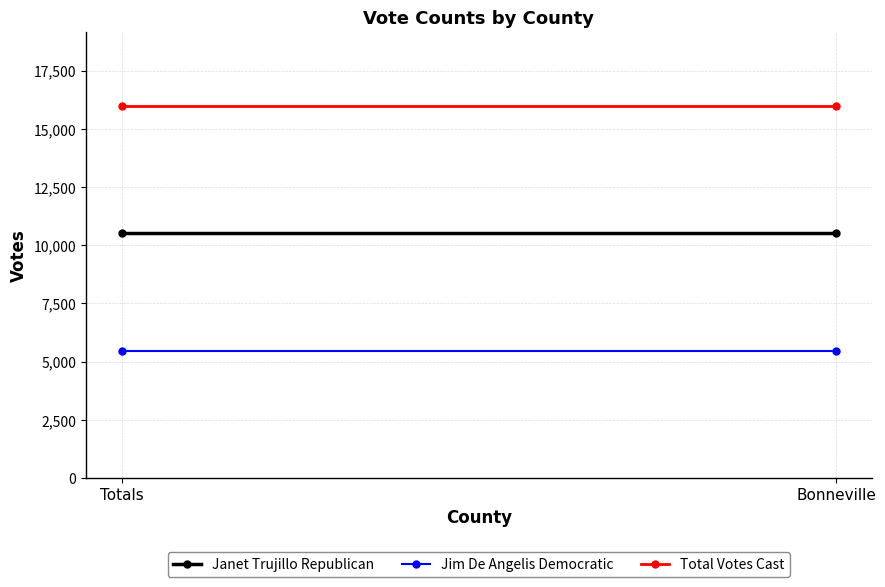

What position from the left is Totals?

1